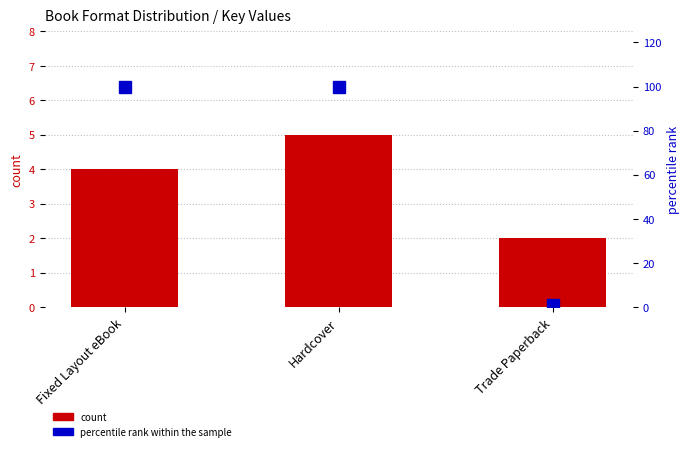

What value does the count series have at Hardcover?

5.0